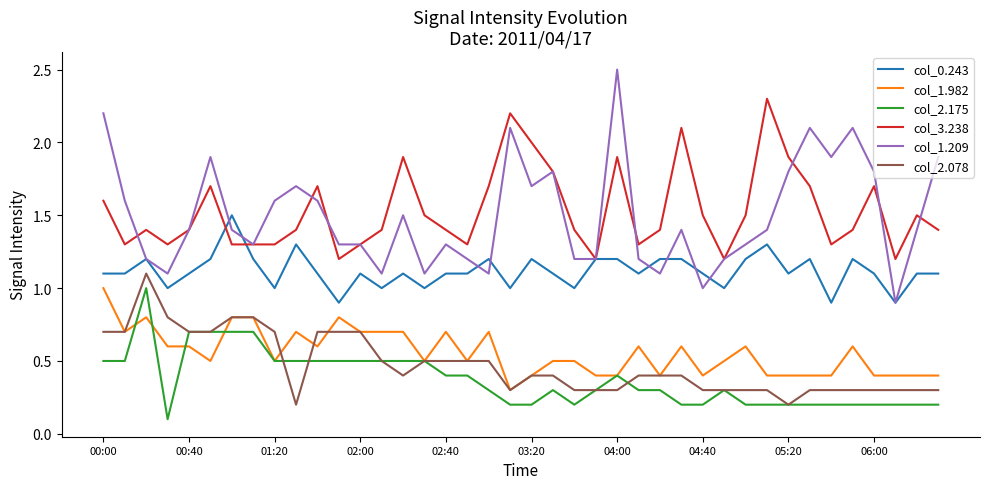

True or false: col_2.175 and col_1.209 intersect in this chart.

False